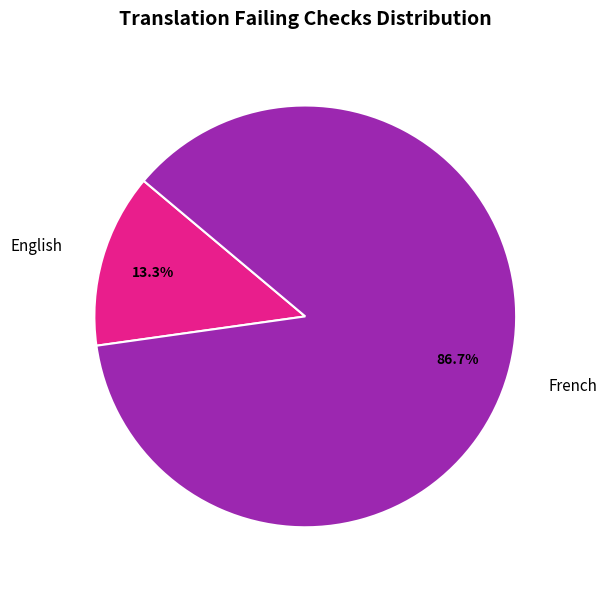

Is it true that French is 75% of the pie?

False